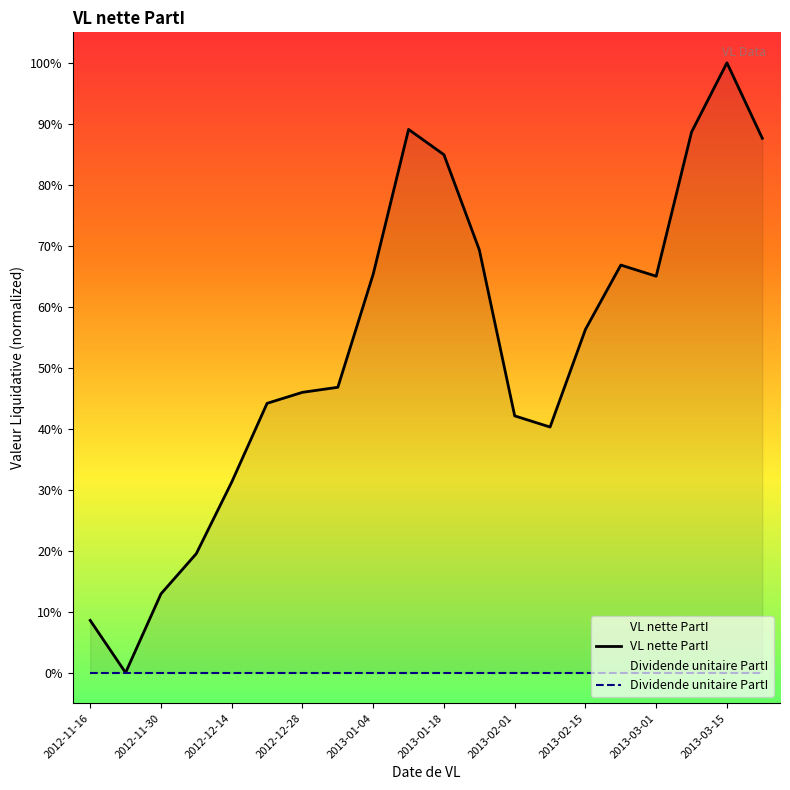

True or false: VL nette PartI and Dividende unitaire PartI cross at least once.

False